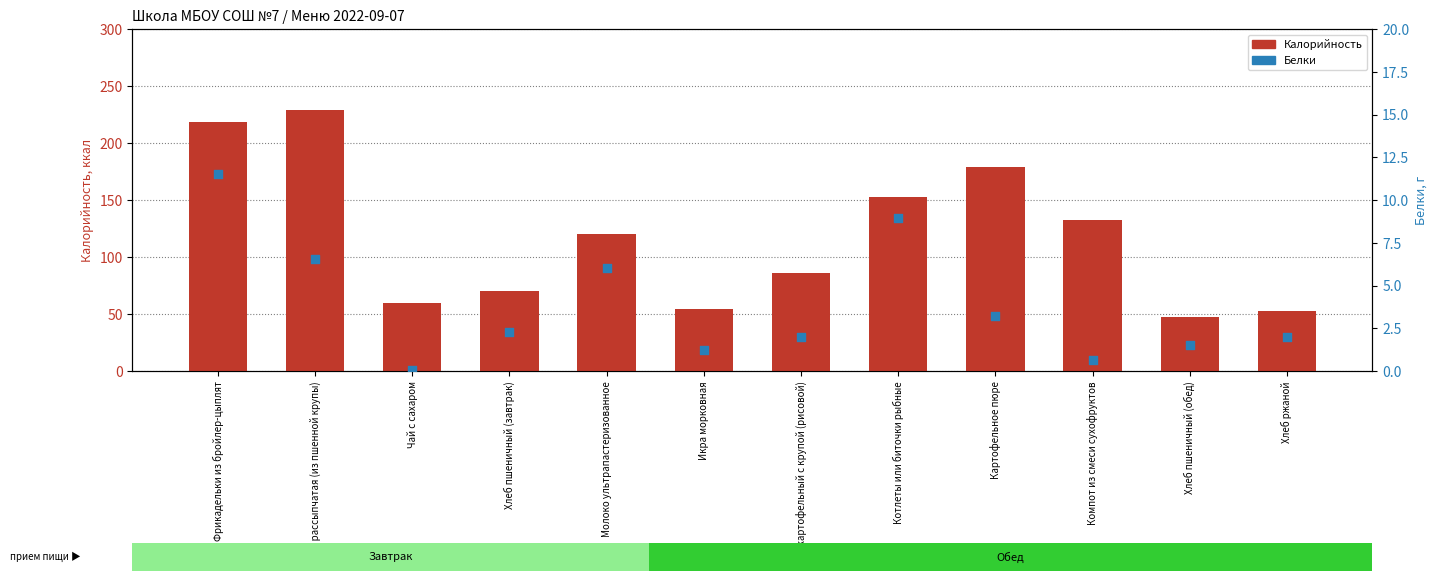

Which series reaches the minimum Y coordinate?

Белки